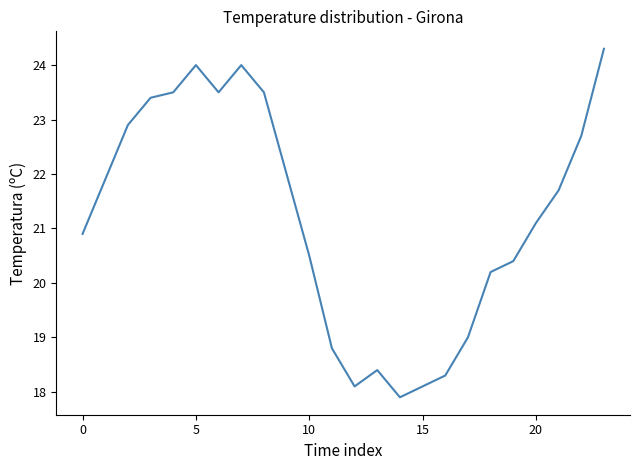

Reading left to right, list all the values displayed in this chart.

20.9	21.9	22.9	23.4	23.5	24.0	23.5	24.0	23.5	22.0	20.5	18.8	18.1	18.4	17.9	18.1	18.3	19.0	20.2	20.4	21.1	21.7	22.7	24.3